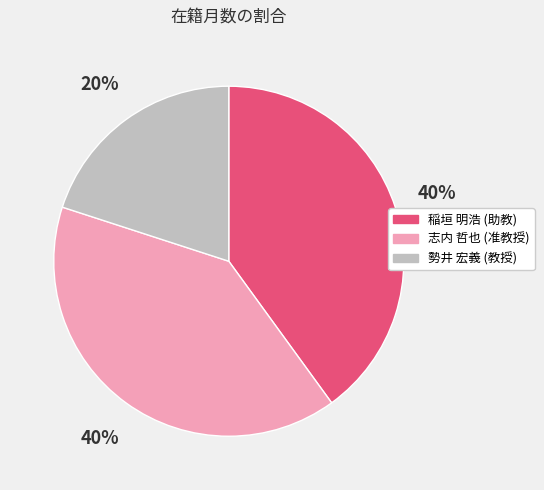

Which category has the smallest portion of the pie?

勢井 宏義 (教授)